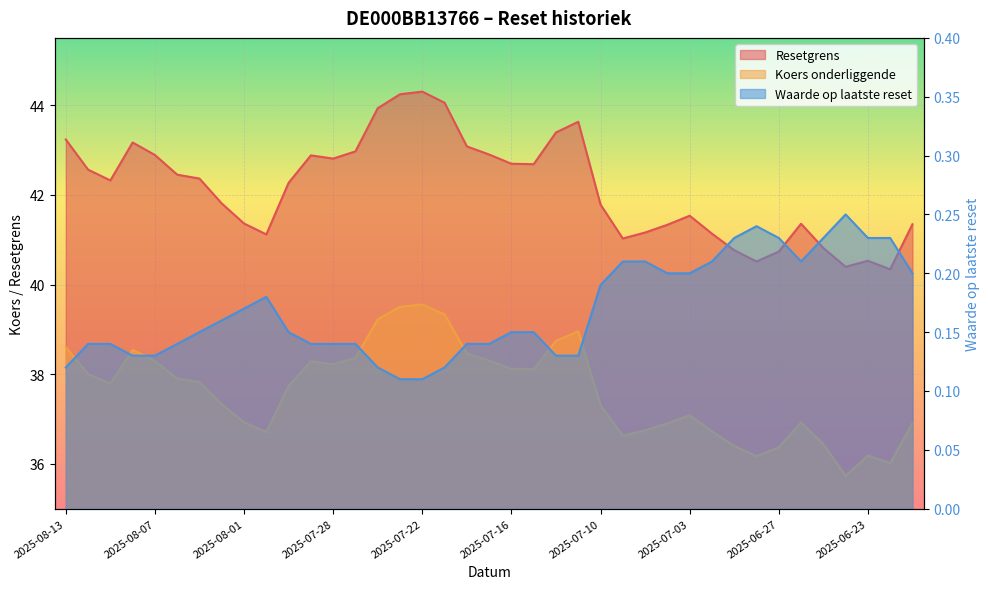

Is it true that Waarde op laatste reset equals 0.1 at 2025-06-26?

False